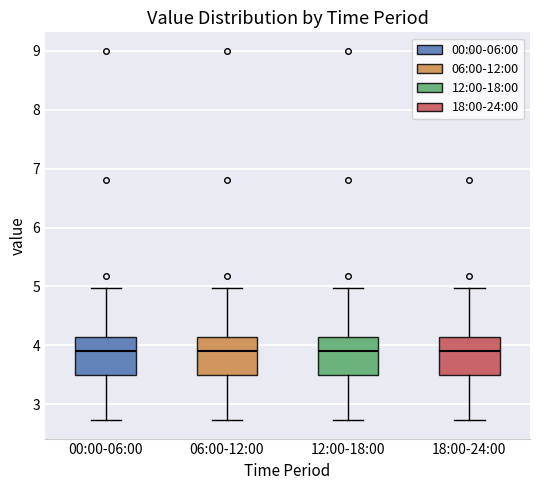

Reading left to right, read every box against the y-axis: the position of its median line, the range the box covers, and the ends of its whiskers. The values are not printed on the chart, so give them approximately, as read against the axis.

00:00-06:00: median 3.9, box 3.5 to 4.1, whiskers 2.7 to 5.0
06:00-12:00: median 3.9, box 3.5 to 4.1, whiskers 2.7 to 5.0
12:00-18:00: median 3.9, box 3.5 to 4.1, whiskers 2.7 to 5.0
18:00-24:00: median 3.9, box 3.5 to 4.1, whiskers 2.7 to 5.0